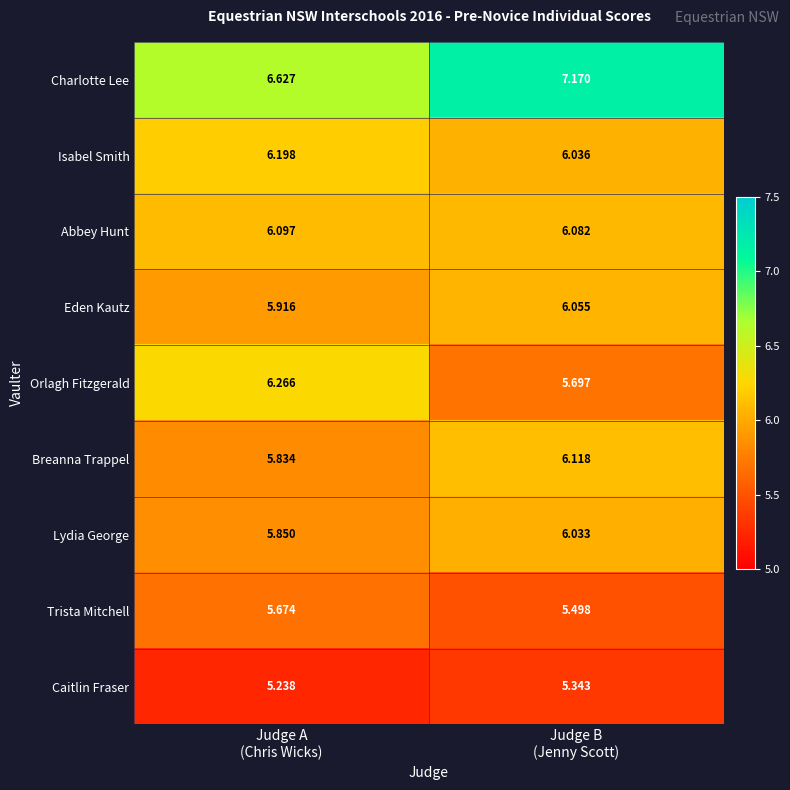

List the series in order of their peak value, lowest first.

Caitlin Fraser, Trista Mitchell, Lydia George, Eden Kautz, Abbey Hunt, Breanna Trappel, Isabel Smith, Orlagh Fitzgerald, Charlotte Lee